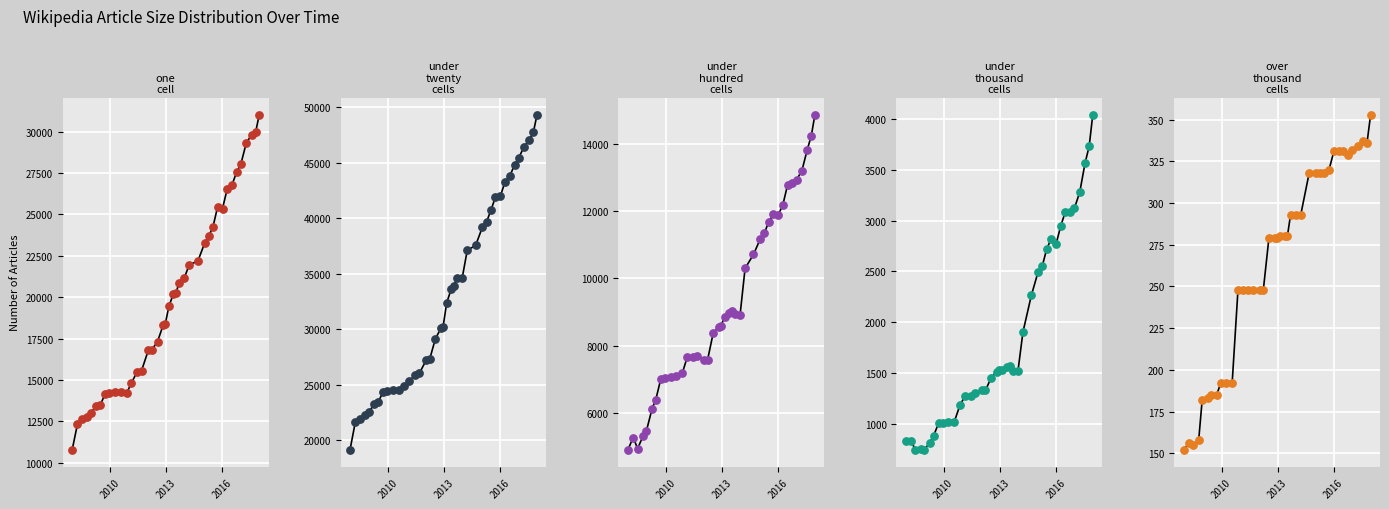

At which category is the sum across all series the highest?

2017-12-22